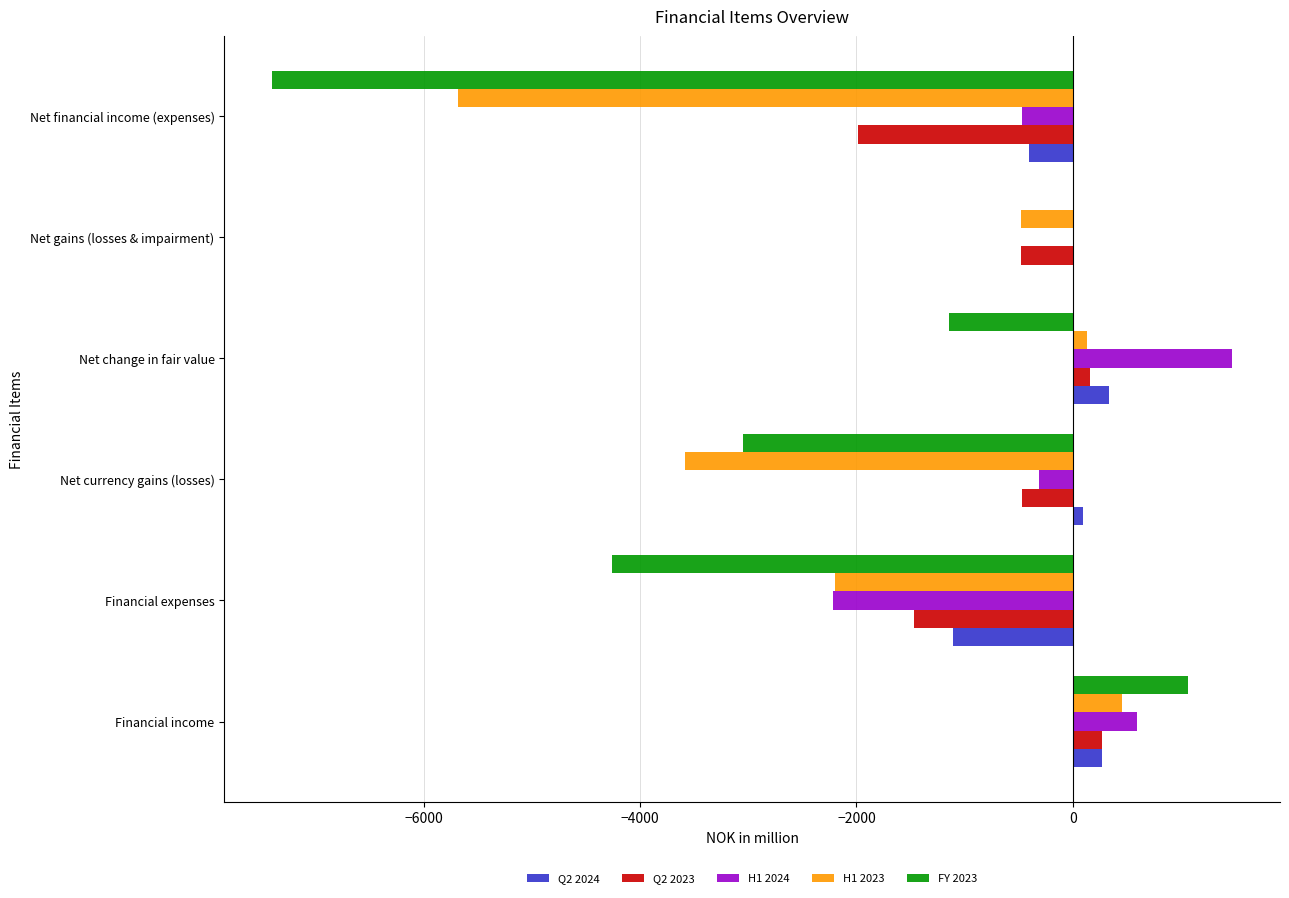

What is the maximum value shown in the chart?

1471.5